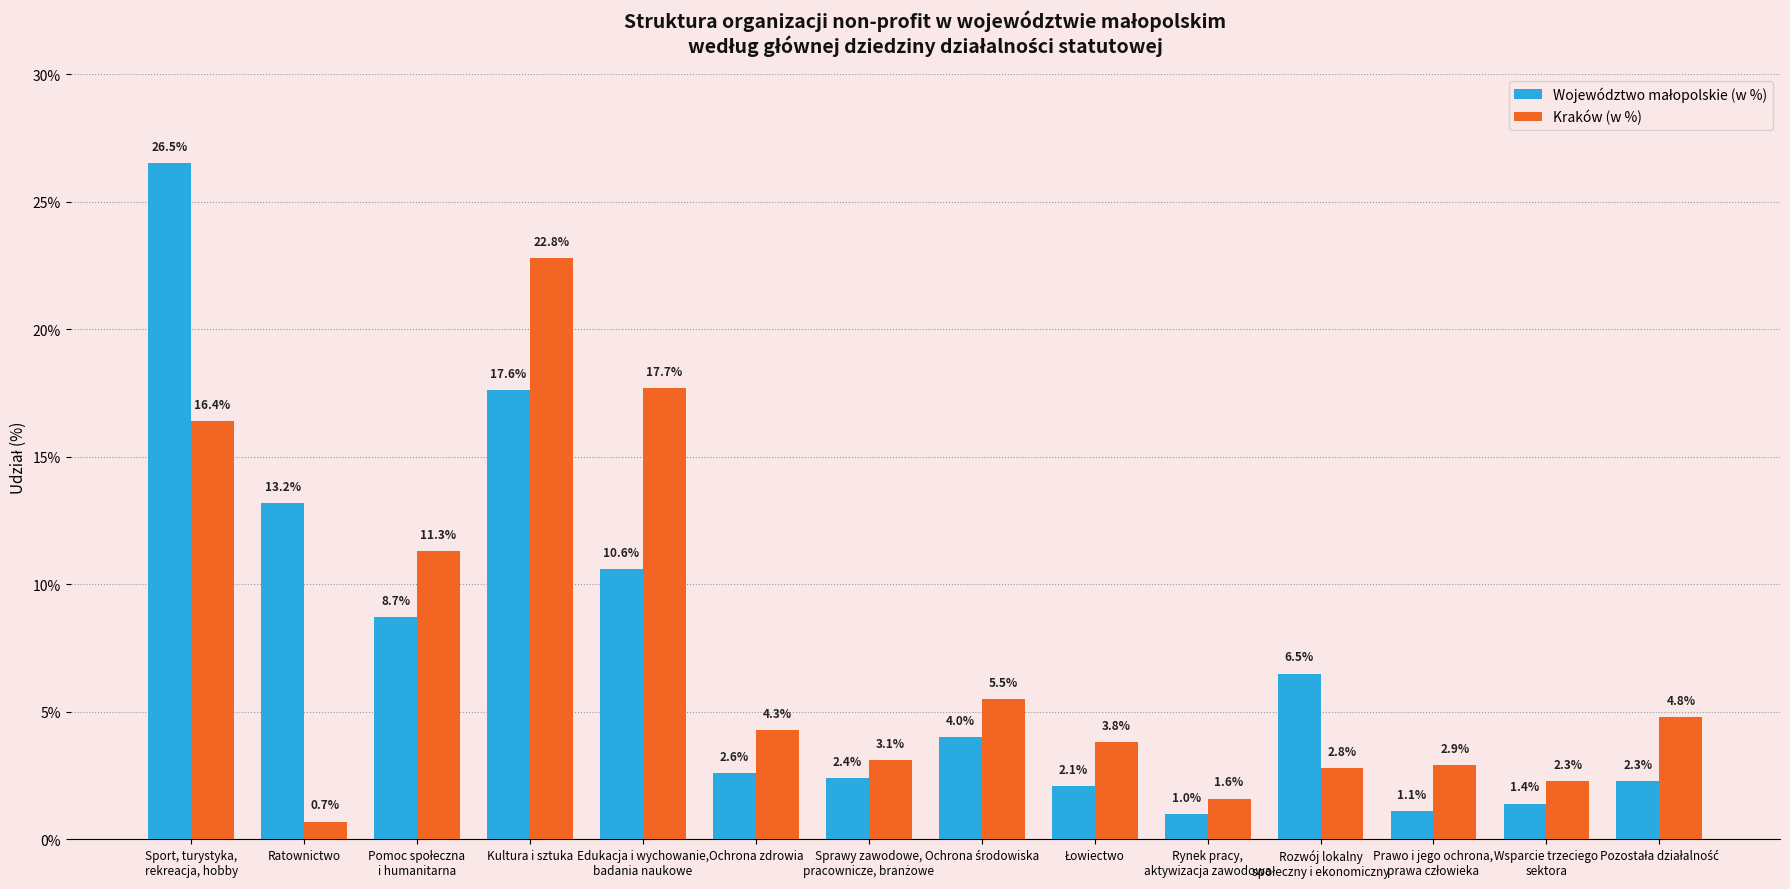

What is the label of the 10th bar from the right?

Edukacja i wychowanie,
badania naukowe